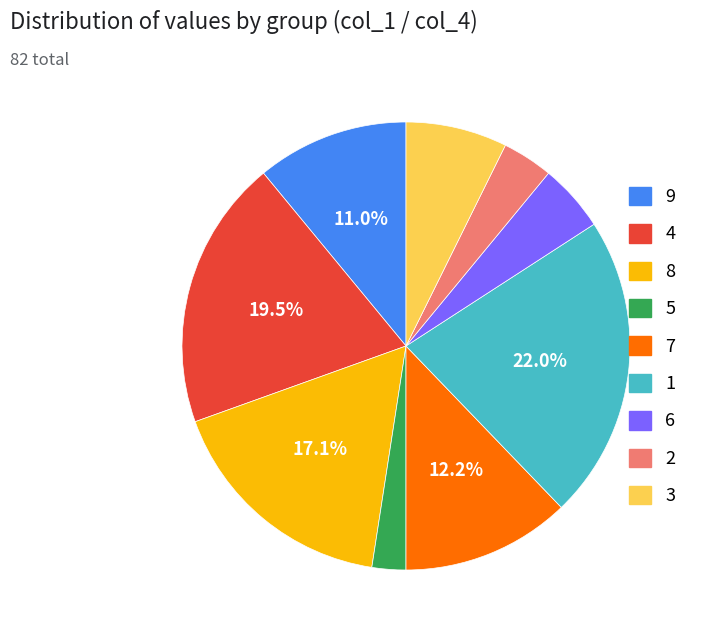

Does any single category account for the majority?

No